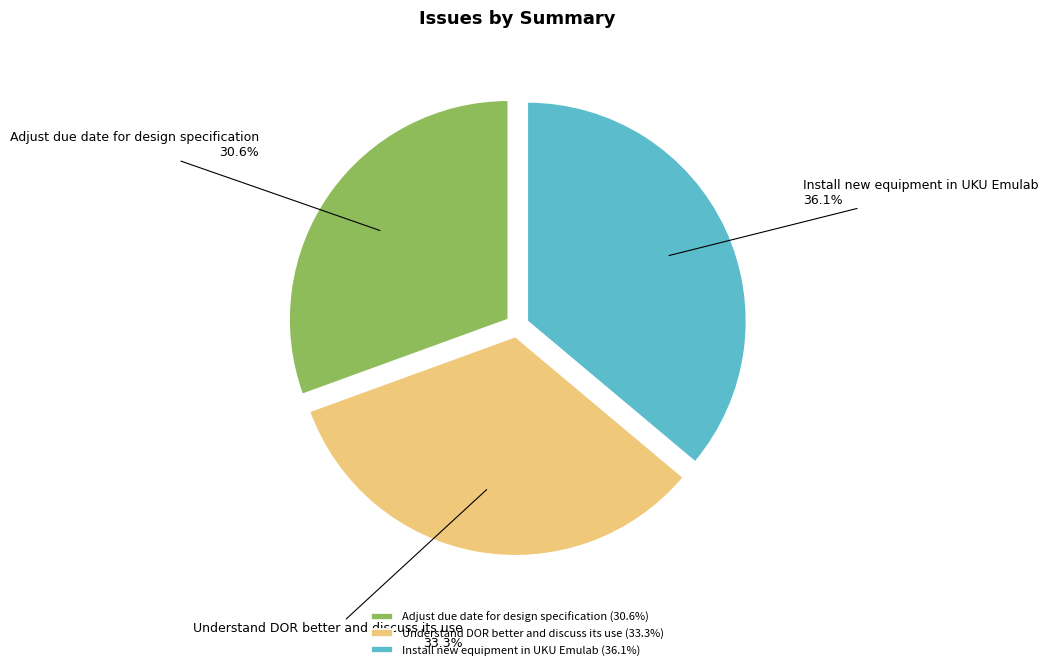

What portion of the pie excludes Install new equipment in UKU Emulab?

63.9%